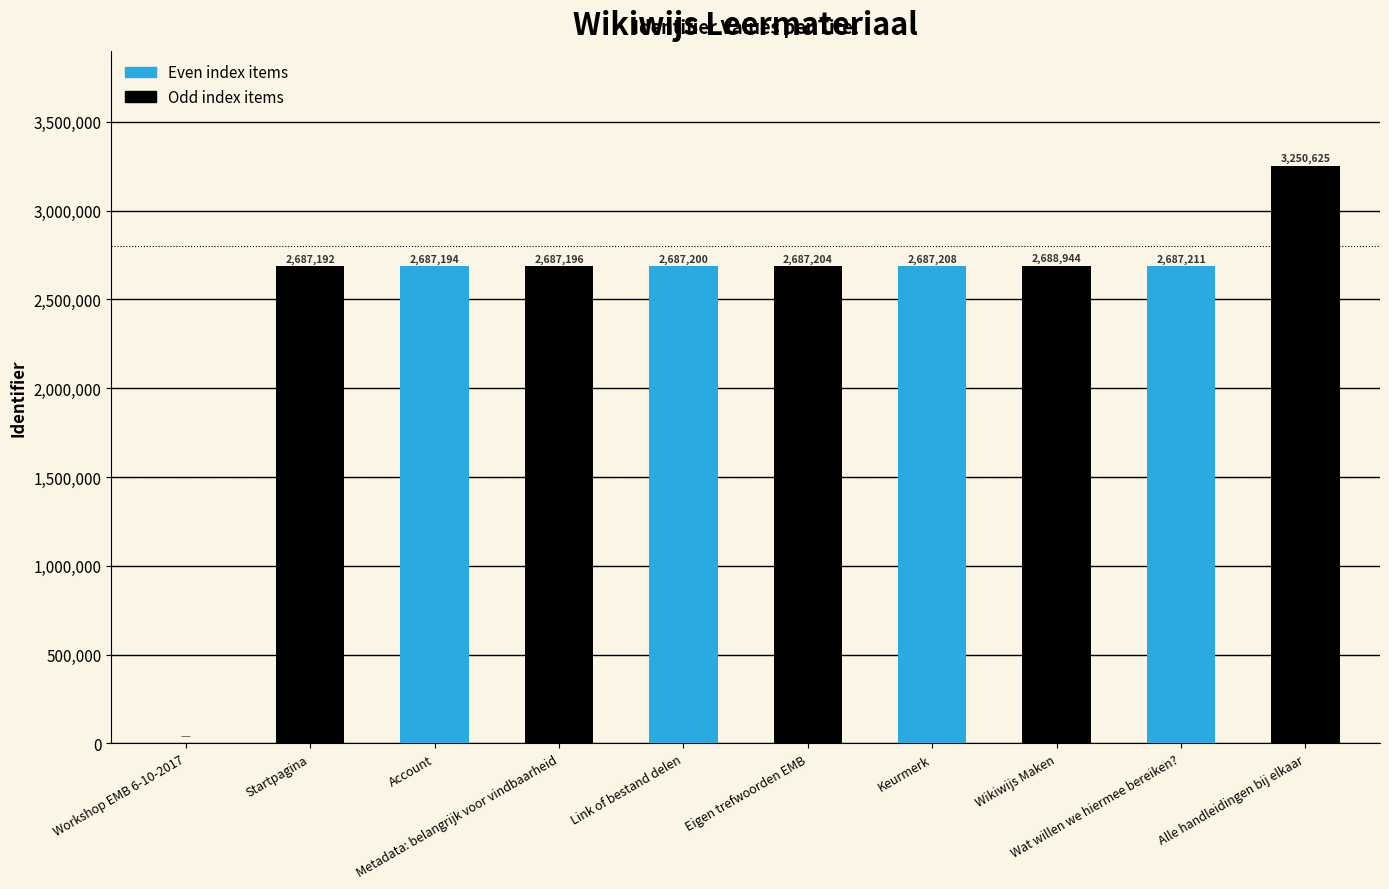

Reading left to right, transcribe all the data shown in this chart.

Workshop EMB 6-10-2017=0	Startpagina=2687192	Account=2687194	Metadata: belangrijk voor vindbaarheid=2687196	Link of bestand delen=2687200	Eigen trefwoorden EMB=2687204	Keurmerk=2687208	Wikiwijs Maken=2688944	Wat willen we hiermee bereiken?=2687211	Alle handleidingen bij elkaar=3250625